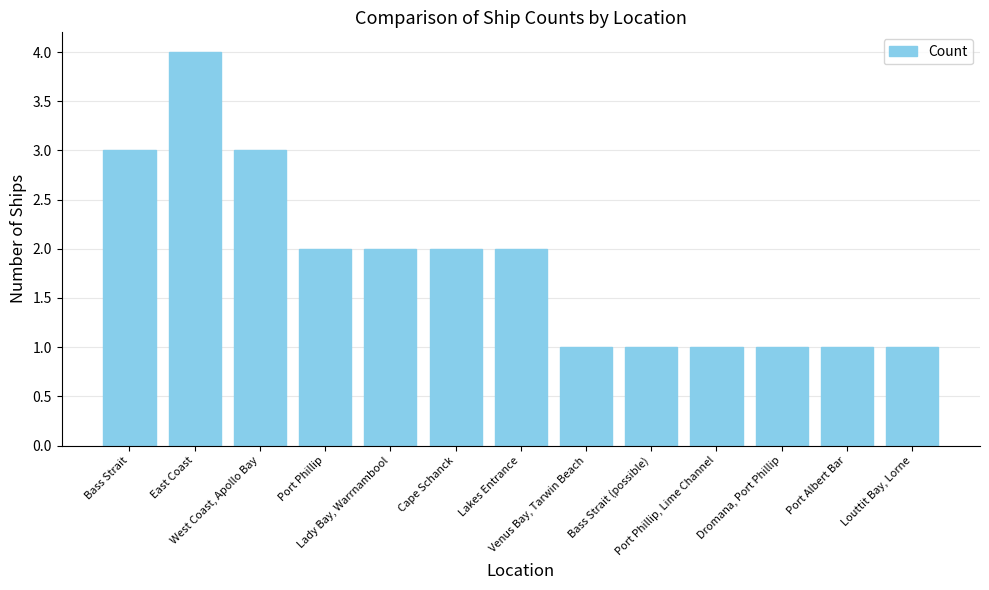

What is the sum of the values at Port Phillip, Lime Channel and Bass Strait?

4